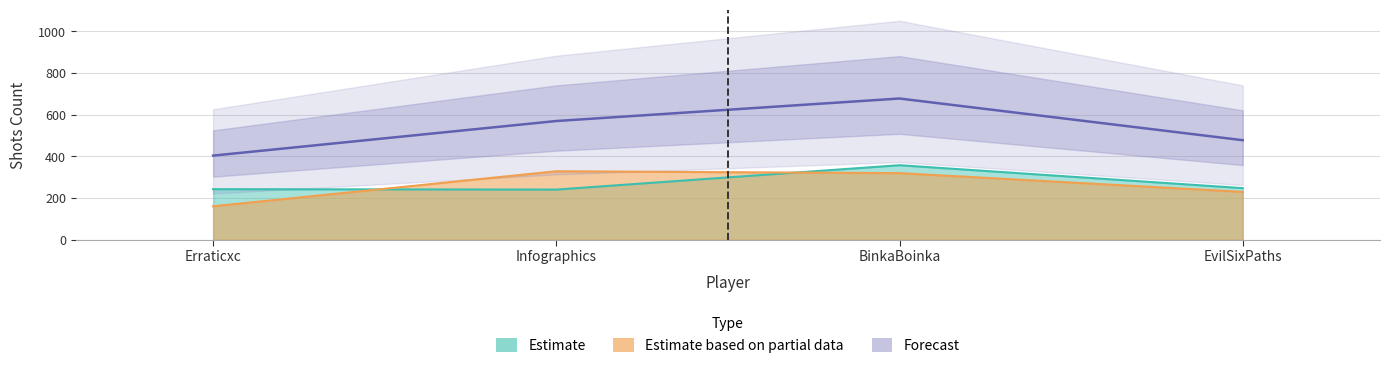

Between which two adjacent categories do ShotsLanded and ShotsMissed first intersect?

Erraticxc and Infographics